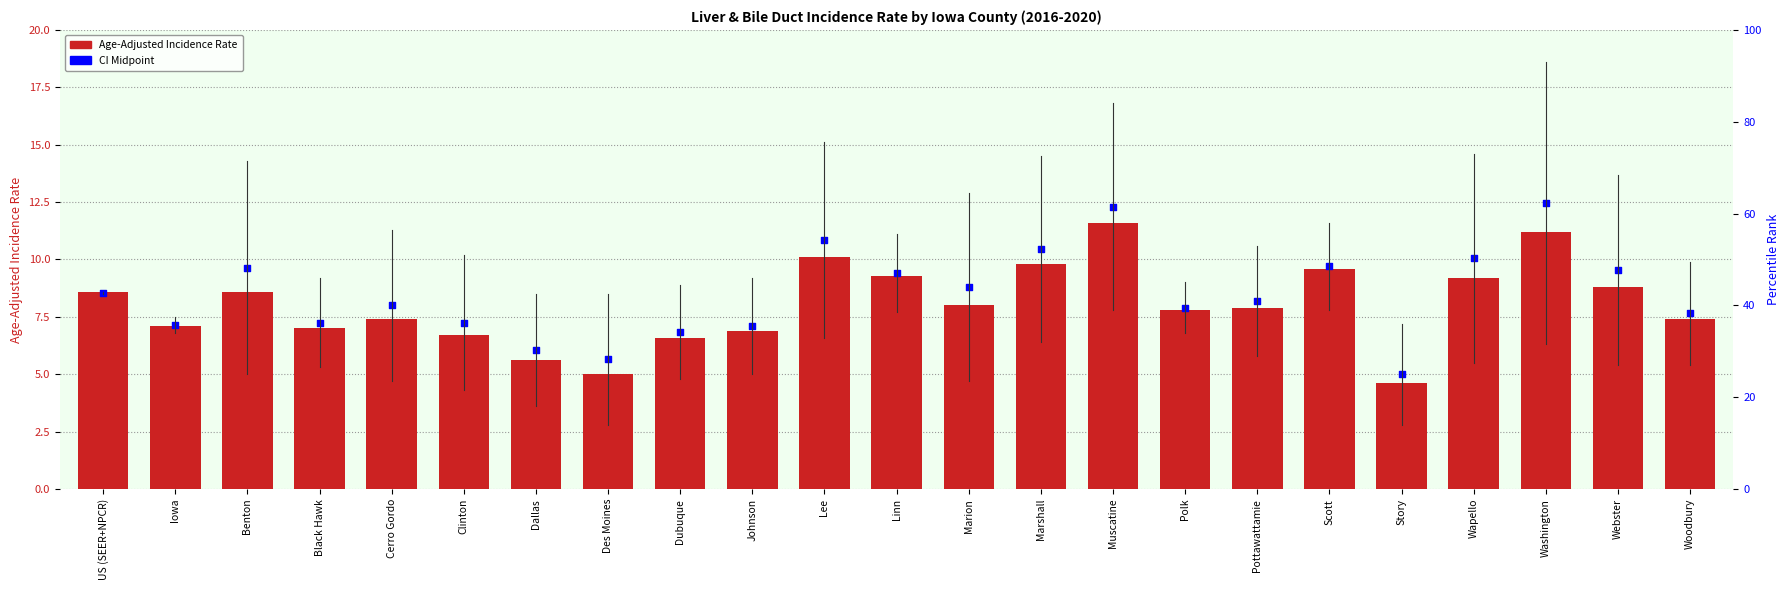

What is the total value across all series at Dallas?

11.6